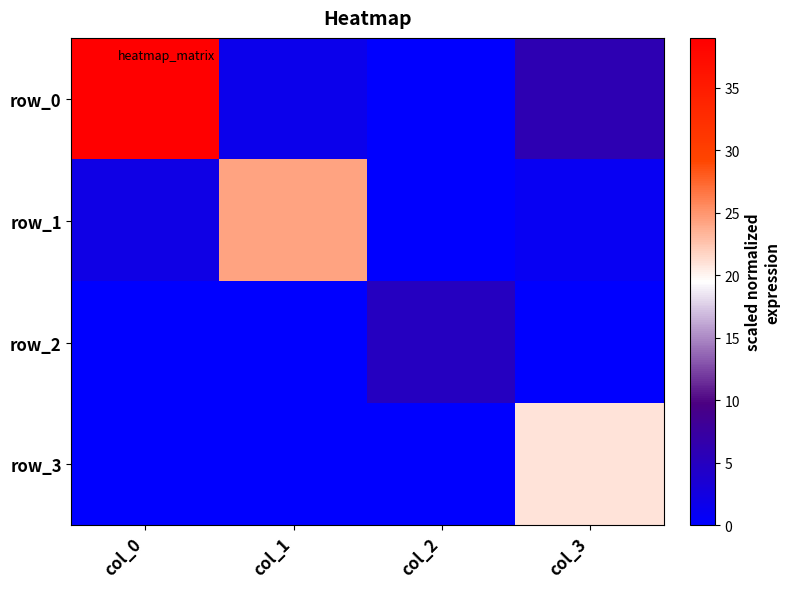

Which series has the widest spread of values?

row_0